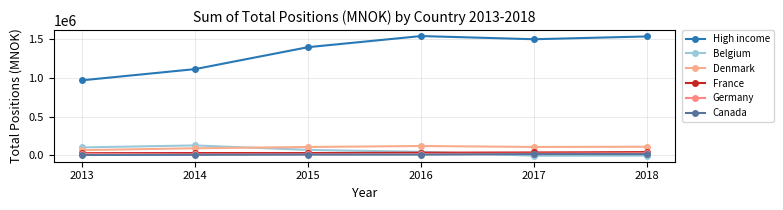

Reading right to left, extract all data points from this chart.

High income: 1538004	1501785	1542790	1399136	1115411	970621
Belgium: -3289	-4400	46183	71001	128873	103243
Denmark: 112049	109044	121491	108742	92221	68033
France: 42857	37847	34987	30013	30351	28617
Germany: 27032	21702	18349	14721	13583	19294
Canada: 16543	16532	10109	10786	7576	5405